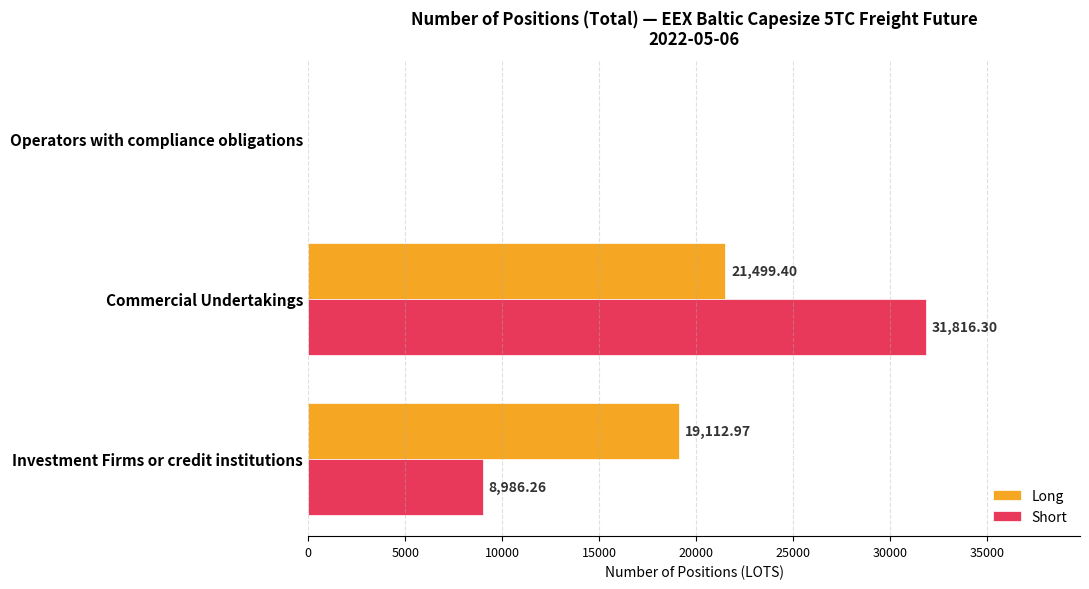

Is the value of Long at Investment Firms or credit institutions greater than the value of Short at Operators with compliance obligations?

Yes